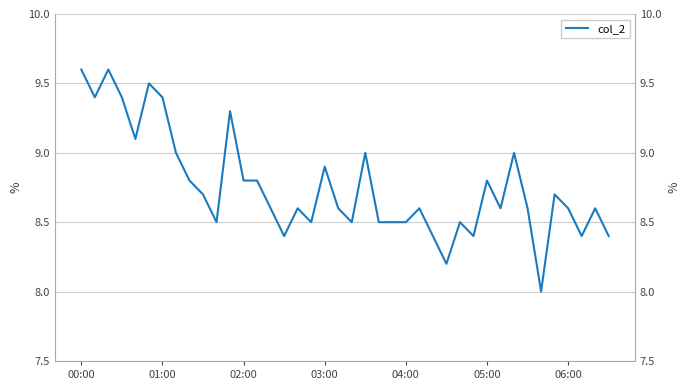

Rank the categories by value from lowest to highest.

34, 27, 15, 26, 29, 37, 39, 10, 17, 20, 22, 23, 24, 28, 14, 16, 19, 25, 31, 33, 36, 38, 9, 35, 8, 12, 13, 30, 18, 7, 21, 32, 04:00, 11, 01:00, 03:00, 06:00, 05:00, 00:00, 02:00